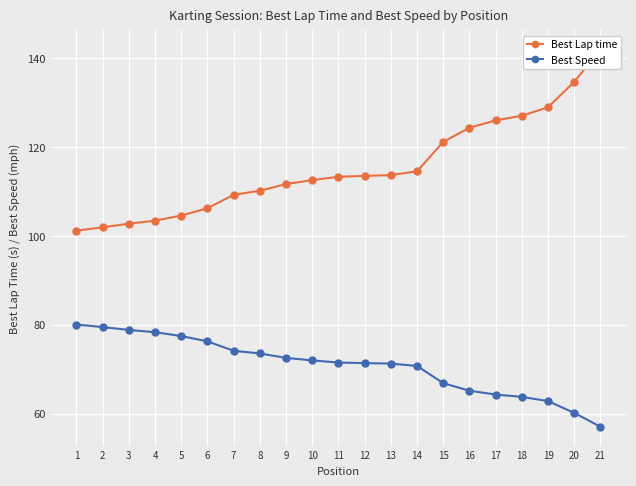

Which series has the largest total across all categories?

Best Lap time